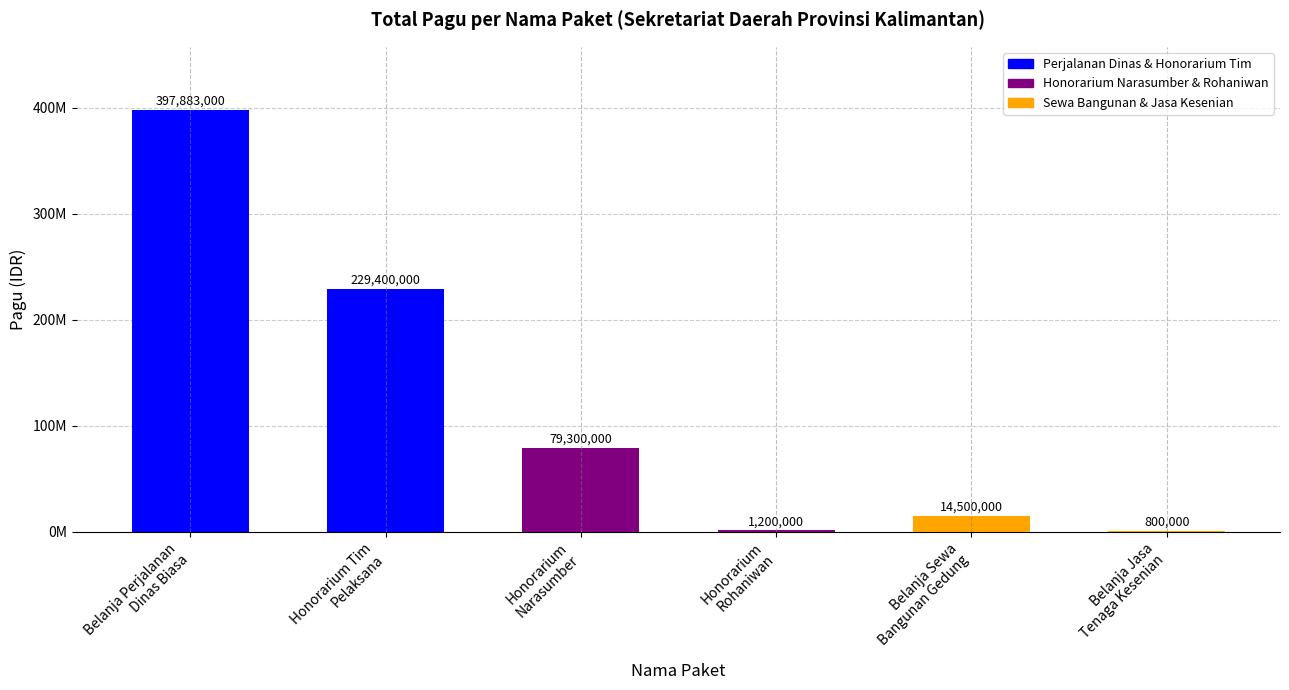

What is the change in value from Belanja Sewa
Bangunan Gedung to Belanja Jasa
Tenaga Kesenian?

-13700000